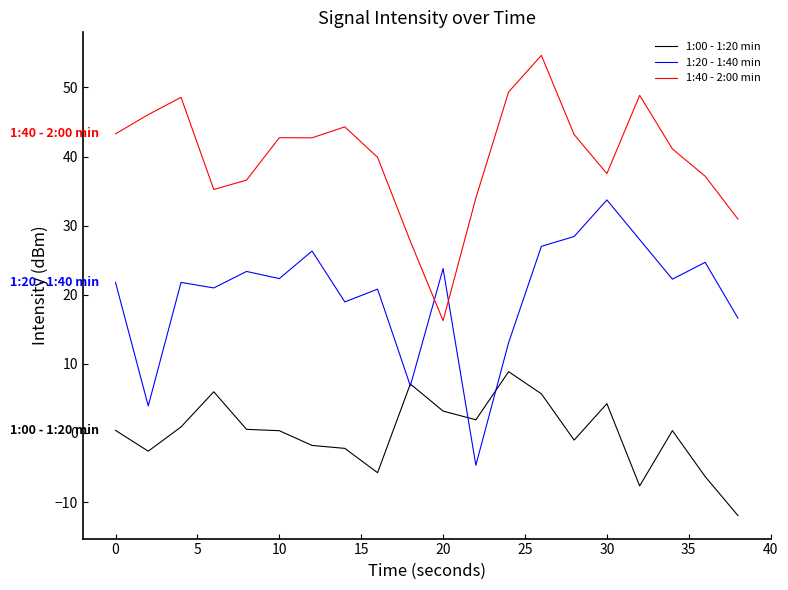

True or false: 1:40 - 2:00 min and 1:00 - 1:20 min cross at least once.

False